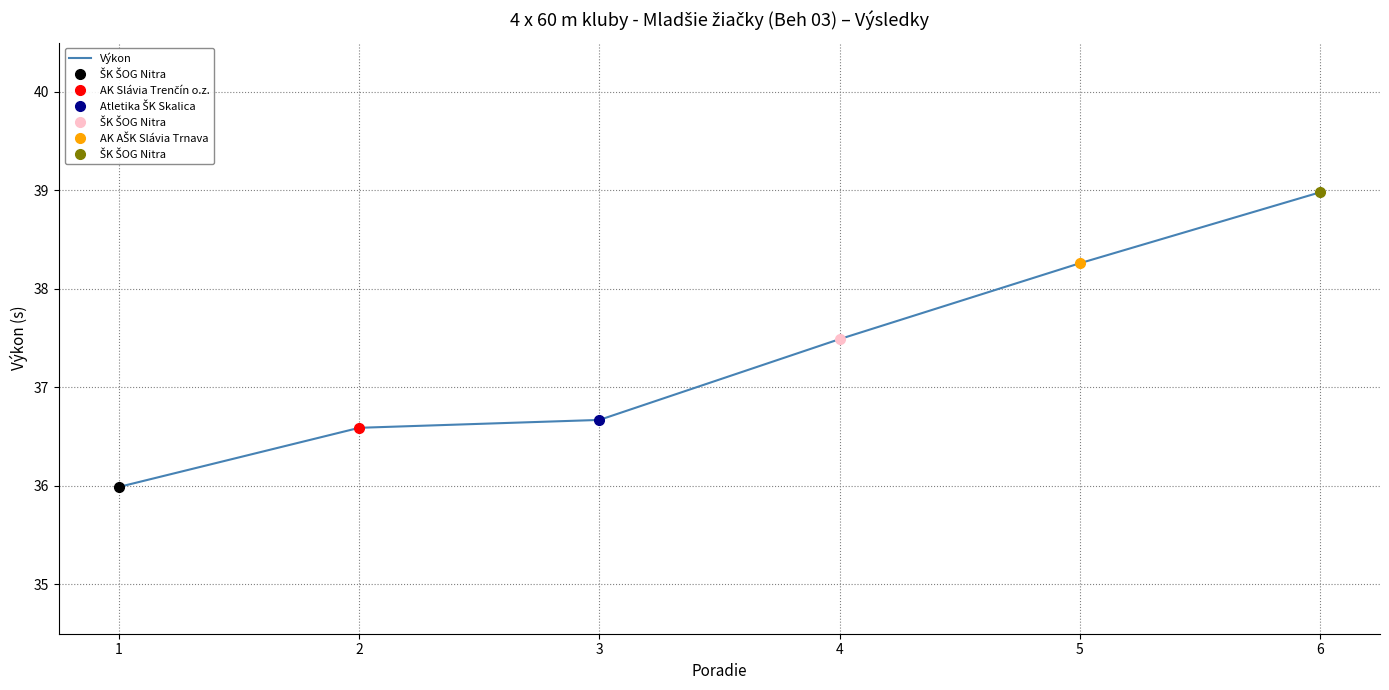

What is the change in value from 3 to 6?

+2.3